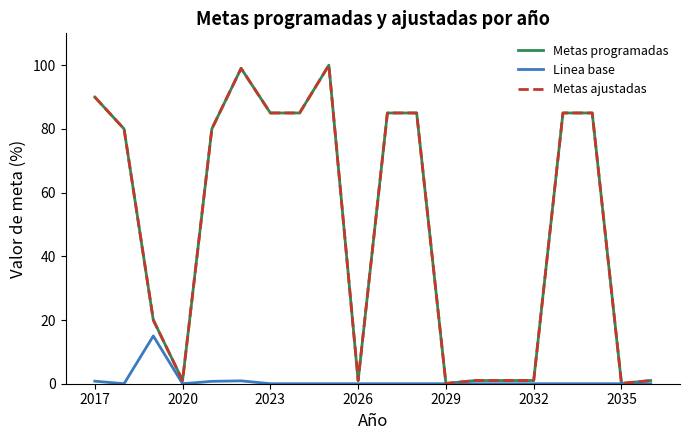

Does the chart display data point markers on the line(s)?

No